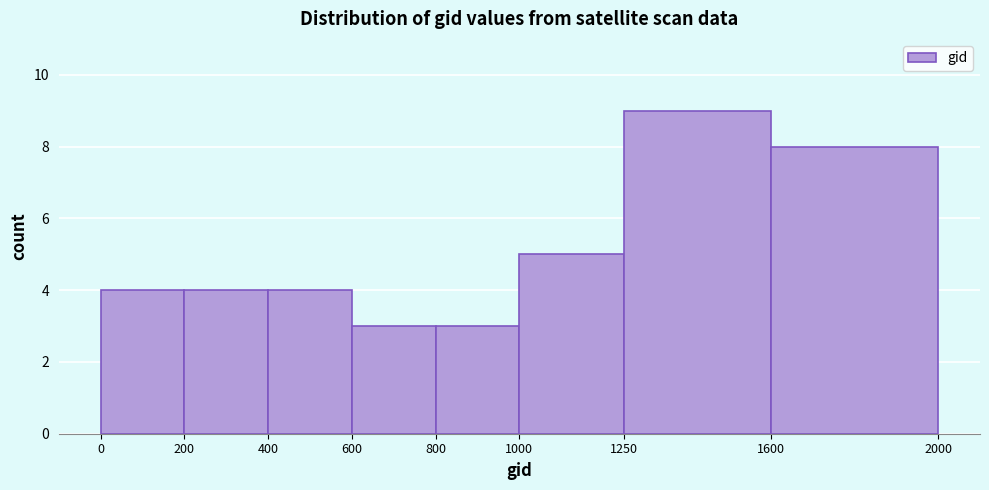

Reading left to right, transcribe this chart: for each bar, give the range it covers on the x-axis and its height. The values are not printed on the chart, so give them approximately, as read against the axis.

0 to 200: 4
200 to 400: 4
400 to 600: 4
600 to 800: 3
800 to 1000: 3
1000 to 1250: 5
1250 to 1600: 9
1600 to 2000: 8